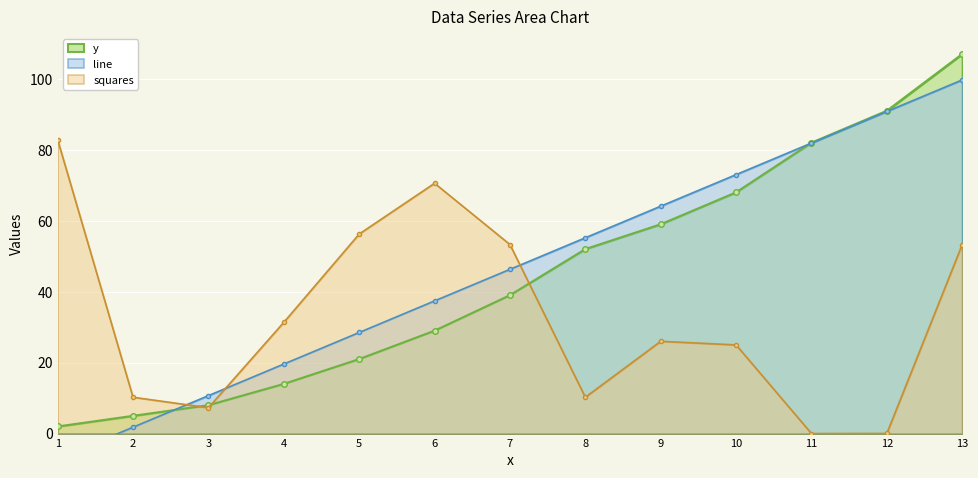

Where does the y series first go above 39?

8